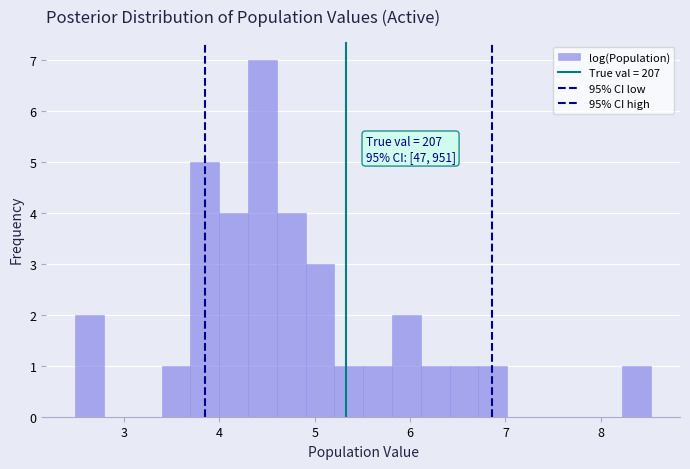

Read against the x-axis, roughly where is the centre of the tallest bar?

4.4